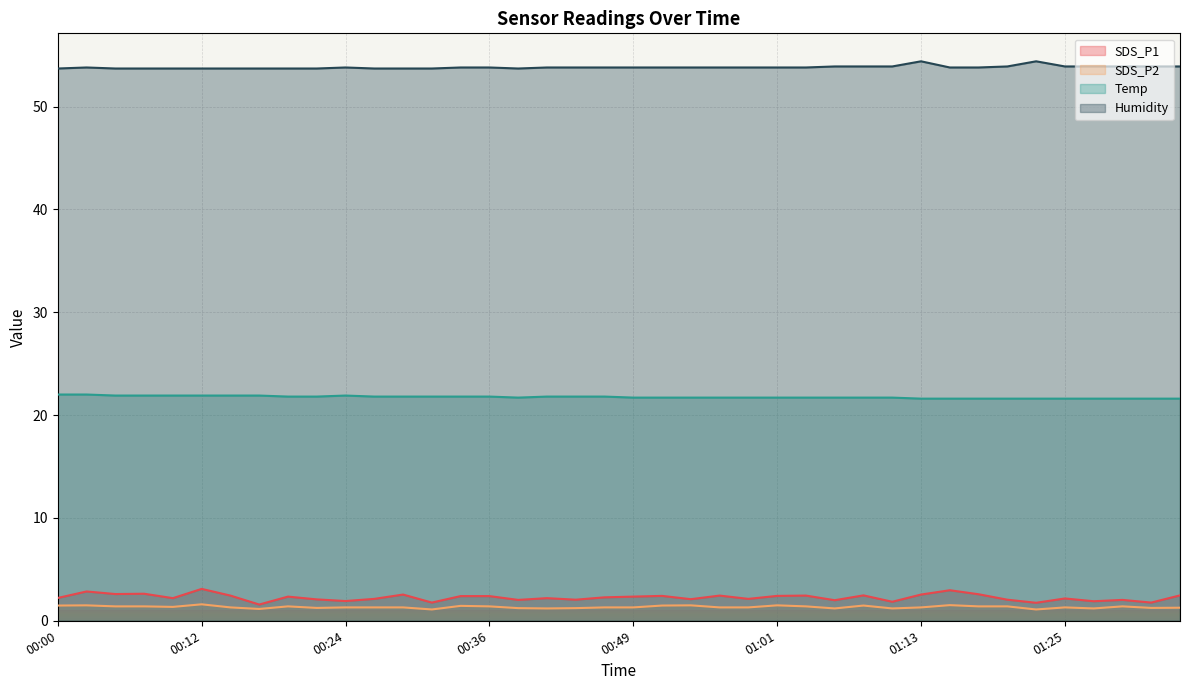

Read the SDS_P1 value at 01:13.

2.5